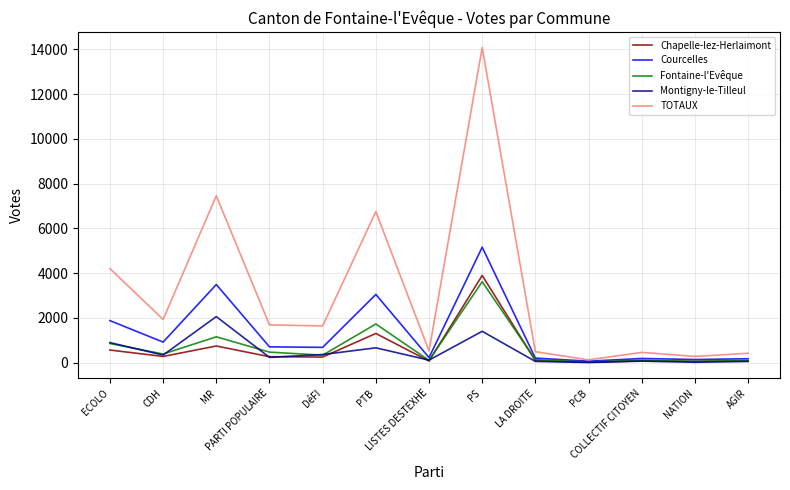

Which series has the widest spread of values?

TOTAUX